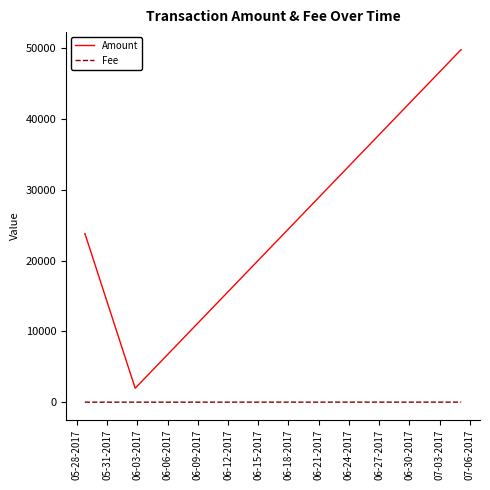

Which series has the largest range (max minus min)?

Amount